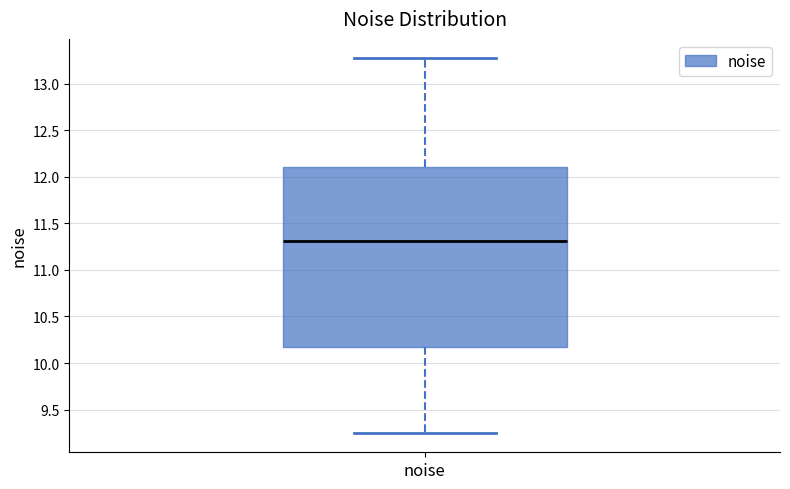

Transcribe this box plot: give where the median line is, the range the box spans, and where the two whiskers end, as read against the y-axis. The values are not printed on the chart, so give them approximately, as read against the axis.

median 11.30, box 10.15 to 12.10, whiskers 9.25 to 13.30